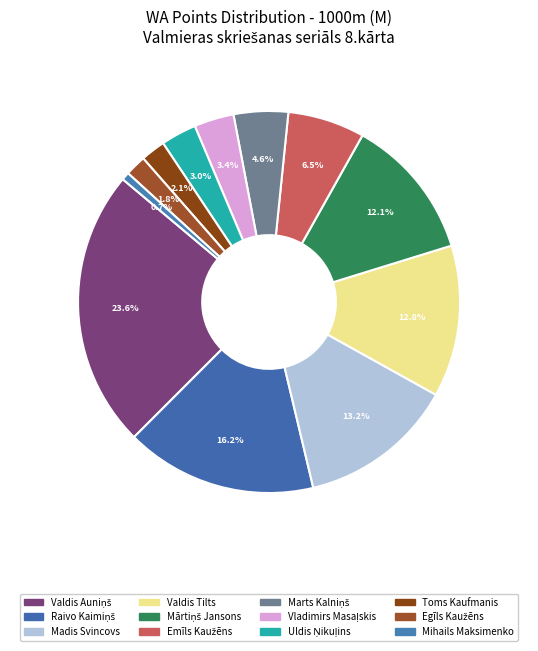

Count the number of slices in the pie.

12